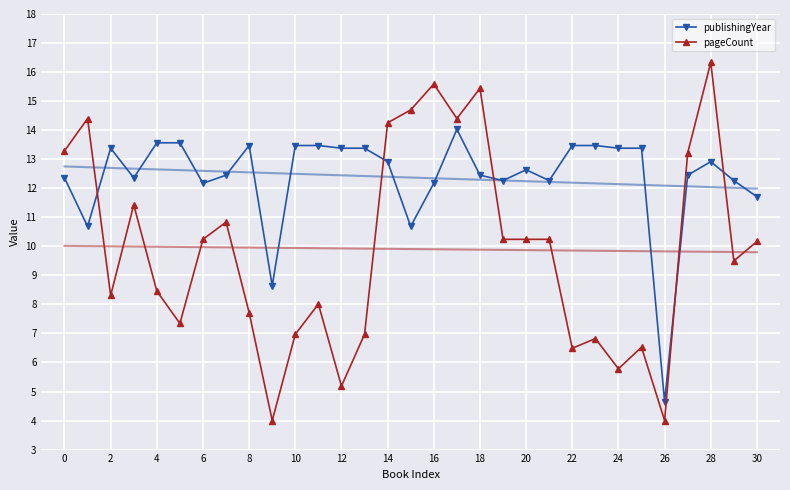

Is the value of publishingYear at 30 greater than the value of pageCount at 14?

No